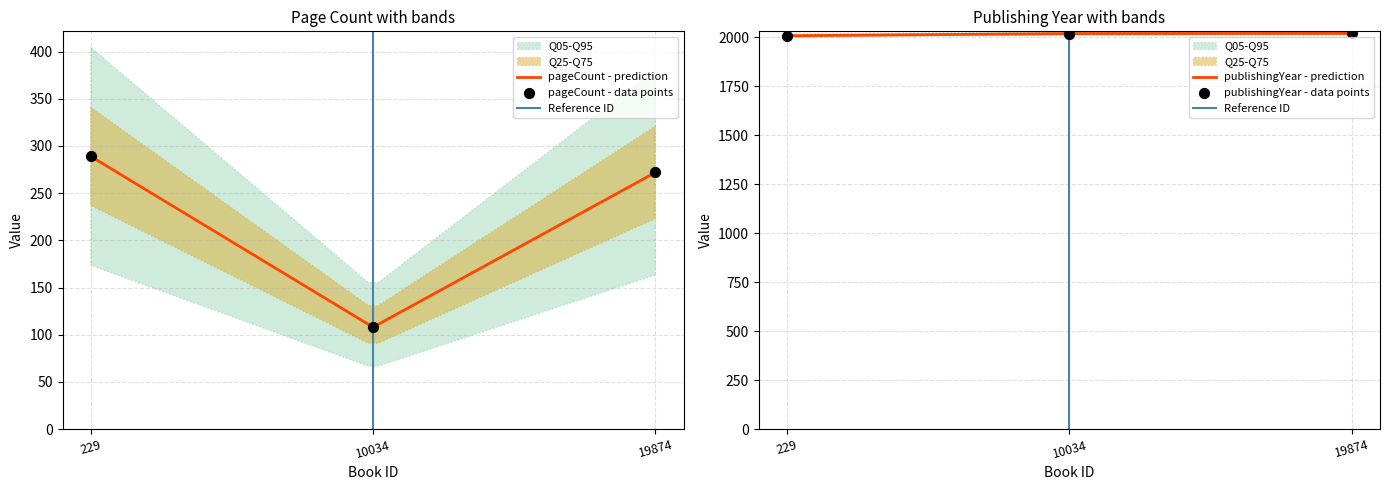

Is the value of pageCount at 229 greater than the value of publishingYear at 10034?

No